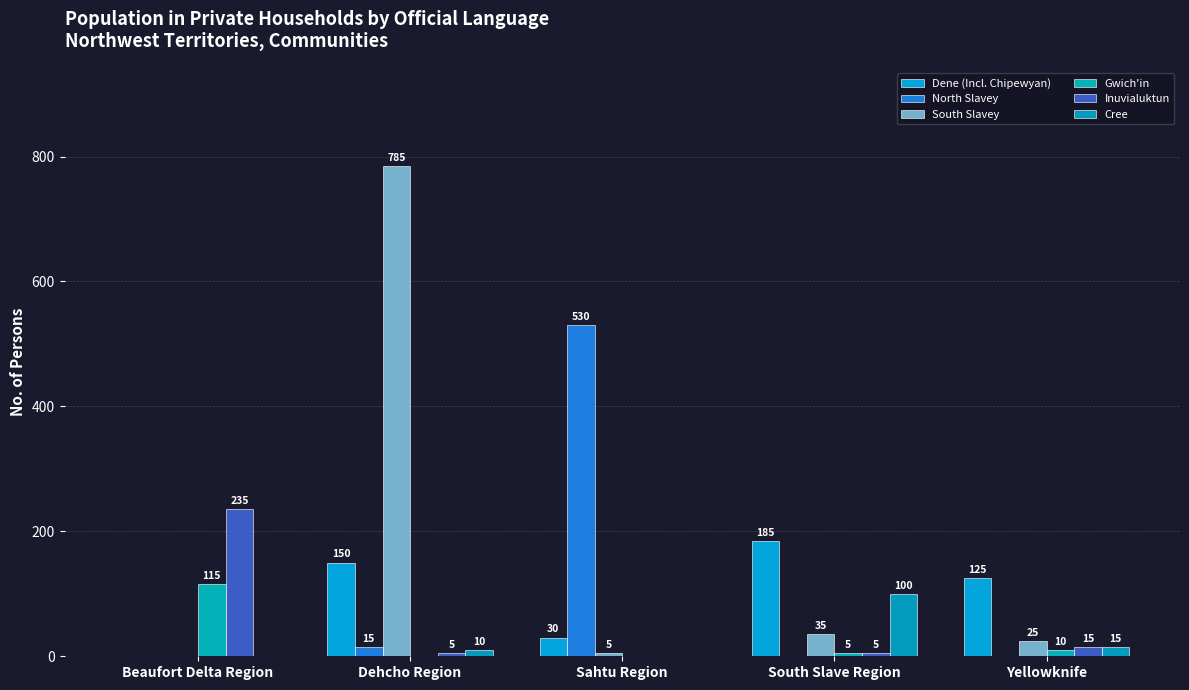

Between Beaufort Delta Region and Dehcho Region, which series saw the biggest shift?

South Slavey